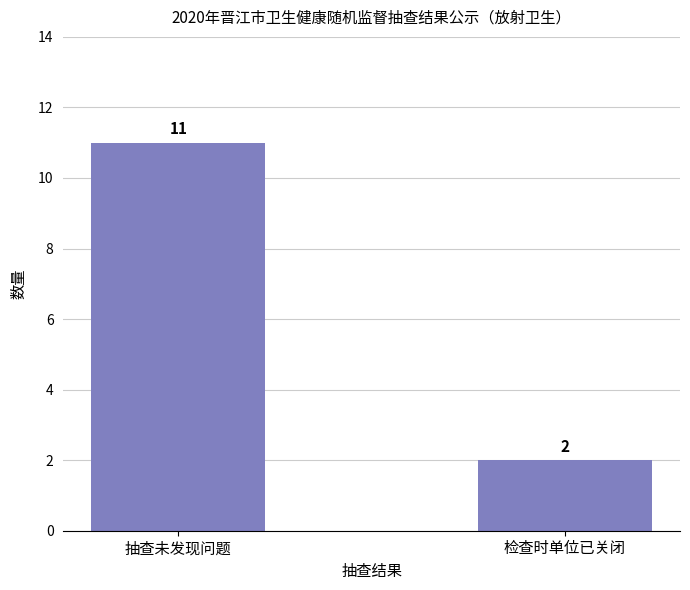

What is the difference between the values at 检查时单位已关闭 and 抽查未发现问题?

9